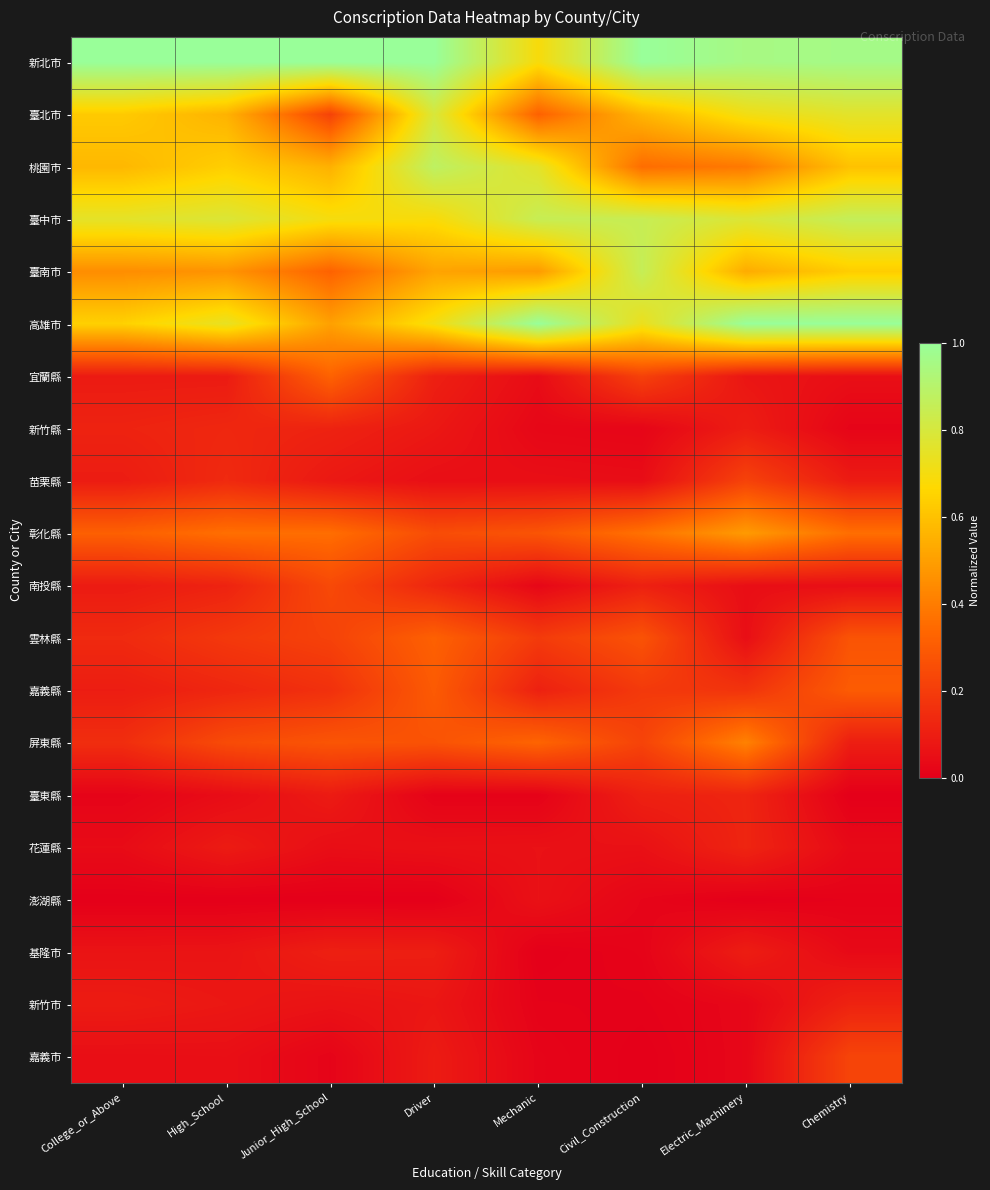

What is the maximum value shown in the chart?

1.0